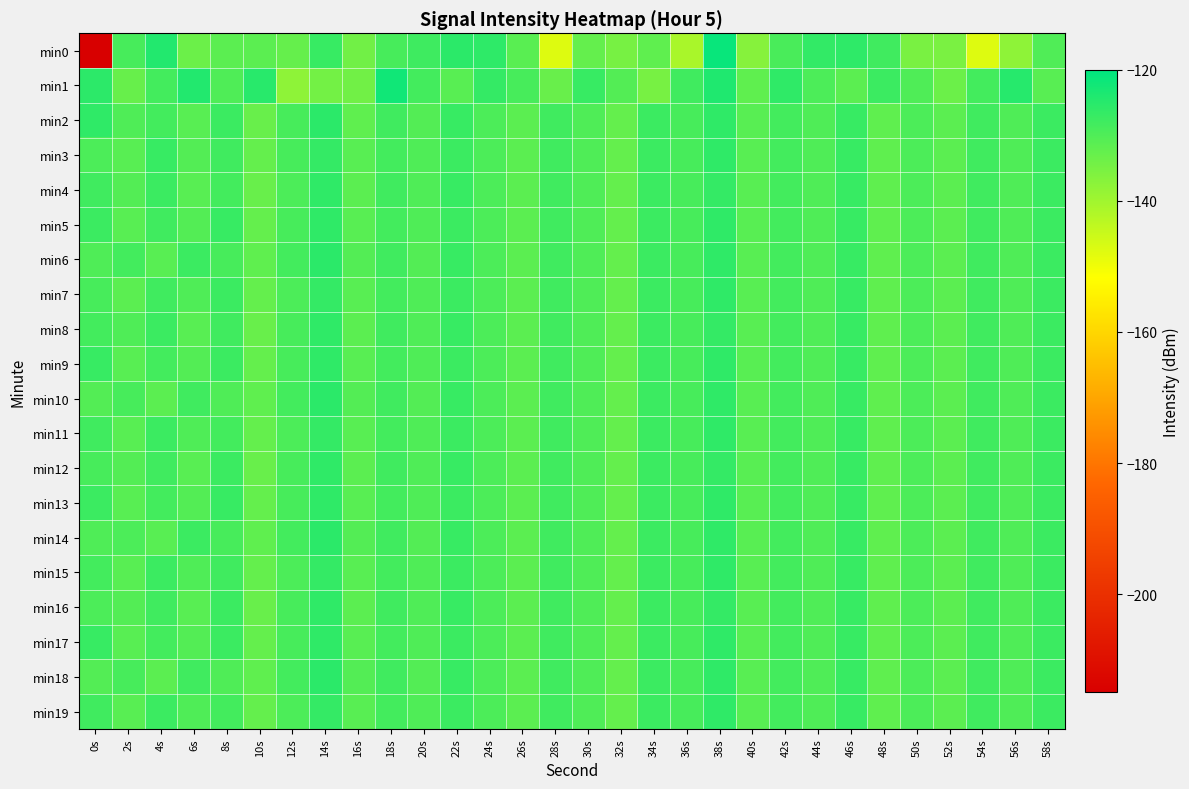

Reading left to right, what are all the values shown in this chart?

min0: 0s=-214.8	2s=-129.0	4s=-124.4	6s=-133.5	8s=-131.4	10s=-131.3	12s=-132.7	14s=-126.9	16s=-134.2	18s=-129.0	20s=-127.9	22s=-125.4	24s=-125.8	26s=-131.2	28s=-147.5	30s=-132.5	32s=-135.0	34s=-131.9	36s=-141.1	38s=-121.2	40s=-136.7	42s=-129.2	44s=-126.4	46s=-125.8	48s=-128.0	50s=-135.2	52s=-135.4	54s=-147.6	56s=-137.8	58s=-130.1
min1: 0s=-125.7	2s=-132.9	4s=-128.4	6s=-124.3	8s=-129.8	10s=-125.2	12s=-137.7	14s=-134.3	16s=-134.1	18s=-122.2	20s=-128.5	22s=-131.0	24s=-126.5	26s=-129.0	28s=-133.0	30s=-127.0	32s=-130.5	34s=-135.0	36s=-128.0	38s=-124.0	40s=-132.0	42s=-126.0	44s=-129.5	46s=-131.5	48s=-127.5	50s=-130.0	52s=-133.5	54s=-128.5	56s=-125.0	58s=-131.0
min2: 0s=-126.0	2s=-130.0	4s=-128.5	6s=-131.0	8s=-127.5	10s=-133.0	12s=-129.0	14s=-125.5	16s=-132.0	18s=-128.0	20s=-130.5	22s=-127.0	24s=-129.5	26s=-131.5	28s=-128.0	30s=-130.0	32s=-132.5	34s=-127.5	36s=-129.0	38s=-126.0	40s=-131.0	42s=-128.5	44s=-130.0	46s=-127.0	48s=-132.0	50s=-129.5	52s=-131.5	54s=-128.0	56s=-130.0	58s=-127.5
min3: 0s=-129.5	2s=-131.0	4s=-127.0	6s=-130.5	8s=-128.0	10s=-132.5	12s=-129.0	14s=-126.5	16s=-131.0	18s=-128.5	20s=-130.0	22s=-127.5	24s=-129.5	26s=-131.5	28s=-128.0	30s=-130.0	32s=-132.5	34s=-127.5	36s=-129.0	38s=-126.0	40s=-131.0	42s=-128.5	44s=-130.0	46s=-127.0	48s=-132.0	50s=-129.5	52s=-131.5	54s=-128.0	56s=-130.0	58s=-127.5
min4: 0s=-128.0	2s=-130.5	4s=-127.5	6s=-131.0	8s=-128.5	10s=-133.0	12s=-129.5	14s=-126.0	16s=-131.5	18s=-128.0	20s=-130.0	22s=-127.0	24s=-129.5	26s=-131.5	28s=-128.0	30s=-130.0	32s=-132.5	34s=-127.5	36s=-129.0	38s=-126.5	40s=-131.0	42s=-128.5	44s=-130.0	46s=-127.0	48s=-132.0	50s=-129.5	52s=-131.5	54s=-128.0	56s=-130.0	58s=-127.5
min5: 0s=-127.5	2s=-131.0	4s=-128.0	6s=-130.5	8s=-127.0	10s=-132.5	12s=-129.0	14s=-126.0	16s=-131.0	18s=-128.5	20s=-130.0	22s=-127.5	24s=-129.5	26s=-131.5	28s=-128.0	30s=-130.0	32s=-132.5	34s=-127.5	36s=-129.0	38s=-126.0	40s=-131.0	42s=-128.5	44s=-130.0	46s=-127.0	48s=-132.0	50s=-129.5	52s=-131.5	54s=-128.0	56s=-130.0	58s=-127.5
min6: 0s=-130.0	2s=-128.5	4s=-131.0	6s=-127.5	8s=-129.0	10s=-132.0	12s=-128.5	14s=-125.5	16s=-130.5	18s=-128.0	20s=-130.5	22s=-127.0	24s=-129.5	26s=-131.5	28s=-128.0	30s=-130.0	32s=-132.5	34s=-127.5	36s=-129.0	38s=-126.0	40s=-131.0	42s=-128.5	44s=-130.0	46s=-127.0	48s=-132.0	50s=-129.5	52s=-131.5	54s=-128.0	56s=-130.0	58s=-127.5
min7: 0s=-129.0	2s=-131.5	4s=-128.0	6s=-130.0	8s=-127.5	10s=-132.5	12s=-129.5	14s=-126.5	16s=-131.0	18s=-128.5	20s=-130.0	22s=-127.5	24s=-129.5	26s=-131.5	28s=-128.0	30s=-130.0	32s=-132.5	34s=-127.5	36s=-129.0	38s=-126.0	40s=-131.0	42s=-128.5	44s=-130.0	46s=-127.0	48s=-132.0	50s=-129.5	52s=-131.5	54s=-128.0	56s=-130.0	58s=-127.5
min8: 0s=-128.5	2s=-130.0	4s=-127.5	6s=-131.0	8s=-128.0	10s=-133.0	12s=-129.0	14s=-126.0	16s=-131.5	18s=-128.0	20s=-130.0	22s=-127.0	24s=-129.5	26s=-131.5	28s=-128.0	30s=-130.0	32s=-132.5	34s=-127.5	36s=-129.0	38s=-126.5	40s=-131.0	42s=-128.5	44s=-130.0	46s=-127.0	48s=-132.0	50s=-129.5	52s=-131.5	54s=-128.0	56s=-130.0	58s=-127.5
min9: 0s=-127.0	2s=-131.0	4s=-128.5	6s=-130.5	8s=-127.5	10s=-132.5	12s=-129.0	14s=-126.0	16s=-131.0	18s=-128.5	20s=-130.0	22s=-127.5	24s=-129.5	26s=-131.5	28s=-128.0	30s=-130.0	32s=-132.5	34s=-127.5	36s=-129.0	38s=-126.0	40s=-131.0	42s=-128.5	44s=-130.0	46s=-127.0	48s=-132.0	50s=-129.5	52s=-131.5	54s=-128.0	56s=-130.0	58s=-127.5
min10: 0s=-130.5	2s=-129.0	4s=-131.5	6s=-128.0	8s=-130.0	10s=-132.0	12s=-128.5	14s=-125.5	16s=-130.5	18s=-128.0	20s=-130.5	22s=-127.0	24s=-129.5	26s=-131.5	28s=-128.0	30s=-130.0	32s=-132.5	34s=-127.5	36s=-129.0	38s=-126.0	40s=-131.0	42s=-128.5	44s=-130.0	46s=-127.0	48s=-132.0	50s=-129.5	52s=-131.5	54s=-128.0	56s=-130.0	58s=-127.5
min11: 0s=-128.0	2s=-131.0	4s=-127.5	6s=-130.0	8s=-128.5	10s=-132.5	12s=-129.5	14s=-126.5	16s=-131.0	18s=-128.5	20s=-130.0	22s=-127.5	24s=-129.5	26s=-131.5	28s=-128.0	30s=-130.0	32s=-132.5	34s=-127.5	36s=-129.0	38s=-126.0	40s=-131.0	42s=-128.5	44s=-130.0	46s=-127.0	48s=-132.0	50s=-129.5	52s=-131.5	54s=-128.0	56s=-130.0	58s=-127.5
min12: 0s=-129.0	2s=-130.5	4s=-128.0	6s=-131.0	8s=-127.5	10s=-133.0	12s=-129.0	14s=-126.0	16s=-131.5	18s=-128.0	20s=-130.0	22s=-127.0	24s=-129.5	26s=-131.5	28s=-128.0	30s=-130.0	32s=-132.5	34s=-127.5	36s=-129.0	38s=-126.5	40s=-131.0	42s=-128.5	44s=-130.0	46s=-127.0	48s=-132.0	50s=-129.5	52s=-131.5	54s=-128.0	56s=-130.0	58s=-127.5
min13: 0s=-127.5	2s=-131.0	4s=-128.5	6s=-130.5	8s=-127.0	10s=-132.5	12s=-129.0	14s=-126.0	16s=-131.0	18s=-128.5	20s=-130.0	22s=-127.5	24s=-129.5	26s=-131.5	28s=-128.0	30s=-130.0	32s=-132.5	34s=-127.5	36s=-129.0	38s=-126.0	40s=-131.0	42s=-128.5	44s=-130.0	46s=-127.0	48s=-132.0	50s=-129.5	52s=-131.5	54s=-128.0	56s=-130.0	58s=-127.5
min14: 0s=-130.0	2s=-129.5	4s=-131.0	6s=-127.5	8s=-129.0	10s=-132.0	12s=-128.5	14s=-125.5	16s=-130.5	18s=-128.0	20s=-130.5	22s=-127.0	24s=-129.5	26s=-131.5	28s=-128.0	30s=-130.0	32s=-132.5	34s=-127.5	36s=-129.0	38s=-126.0	40s=-131.0	42s=-128.5	44s=-130.0	46s=-127.0	48s=-132.0	50s=-129.5	52s=-131.5	54s=-128.0	56s=-130.0	58s=-127.5
min15: 0s=-128.5	2s=-131.0	4s=-127.5	6s=-130.0	8s=-128.0	10s=-132.5	12s=-129.5	14s=-126.5	16s=-131.0	18s=-128.5	20s=-130.0	22s=-127.5	24s=-129.5	26s=-131.5	28s=-128.0	30s=-130.0	32s=-132.5	34s=-127.5	36s=-129.0	38s=-126.0	40s=-131.0	42s=-128.5	44s=-130.0	46s=-127.0	48s=-132.0	50s=-129.5	52s=-131.5	54s=-128.0	56s=-130.0	58s=-127.5
min16: 0s=-129.5	2s=-130.5	4s=-128.0	6s=-131.0	8s=-127.5	10s=-133.0	12s=-129.0	14s=-126.0	16s=-131.5	18s=-128.0	20s=-130.0	22s=-127.0	24s=-129.5	26s=-131.5	28s=-128.0	30s=-130.0	32s=-132.5	34s=-127.5	36s=-129.0	38s=-126.5	40s=-131.0	42s=-128.5	44s=-130.0	46s=-127.0	48s=-132.0	50s=-129.5	52s=-131.5	54s=-128.0	56s=-130.0	58s=-127.5
min17: 0s=-127.0	2s=-131.0	4s=-128.5	6s=-130.5	8s=-127.5	10s=-132.5	12s=-129.0	14s=-126.0	16s=-131.0	18s=-128.5	20s=-130.0	22s=-127.5	24s=-129.5	26s=-131.5	28s=-128.0	30s=-130.0	32s=-132.5	34s=-127.5	36s=-129.0	38s=-126.0	40s=-131.0	42s=-128.5	44s=-130.0	46s=-127.0	48s=-132.0	50s=-129.5	52s=-131.5	54s=-128.0	56s=-130.0	58s=-127.5
min18: 0s=-130.5	2s=-129.0	4s=-131.5	6s=-128.0	8s=-130.0	10s=-132.0	12s=-128.5	14s=-125.5	16s=-130.5	18s=-128.0	20s=-130.5	22s=-127.0	24s=-129.5	26s=-131.5	28s=-128.0	30s=-130.0	32s=-132.5	34s=-127.5	36s=-129.0	38s=-126.0	40s=-131.0	42s=-128.5	44s=-130.0	46s=-127.0	48s=-132.0	50s=-129.5	52s=-131.5	54s=-128.0	56s=-130.0	58s=-127.5
min19: 0s=-128.0	2s=-131.0	4s=-127.5	6s=-130.0	8s=-128.5	10s=-132.5	12s=-129.5	14s=-126.5	16s=-131.0	18s=-128.5	20s=-130.0	22s=-127.5	24s=-129.5	26s=-131.5	28s=-128.0	30s=-130.0	32s=-132.5	34s=-127.5	36s=-129.0	38s=-126.0	40s=-131.0	42s=-128.5	44s=-130.0	46s=-127.0	48s=-132.0	50s=-129.5	52s=-131.5	54s=-128.0	56s=-130.0	58s=-127.5